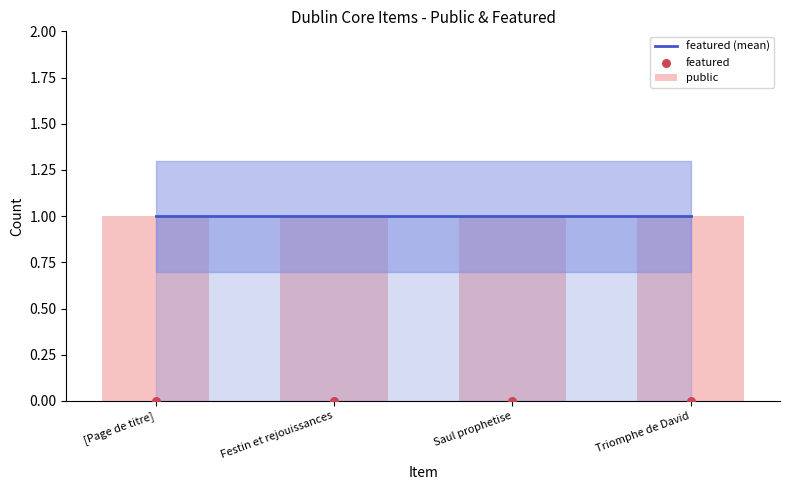

Which series contains the highest Y value?

public